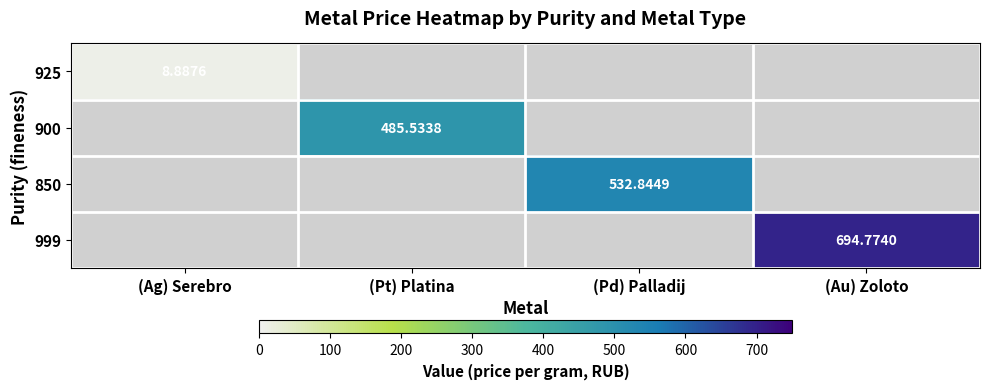

True or false: 850 has a value of 532.8 at (Pd) Palladij.

True